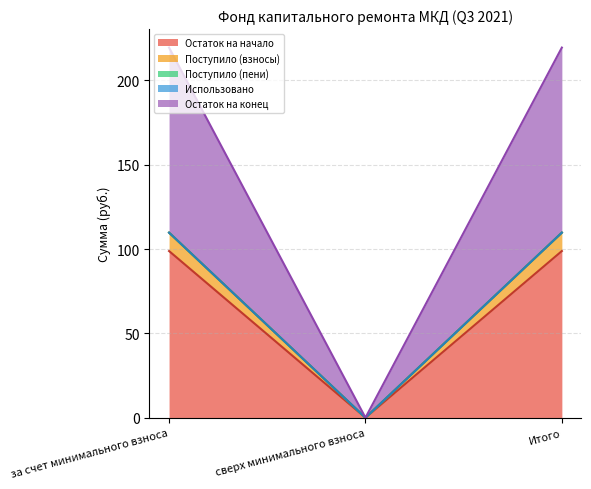

The value of Остаток на начало at за счет минимального взноса is 151.2. True or false?

False